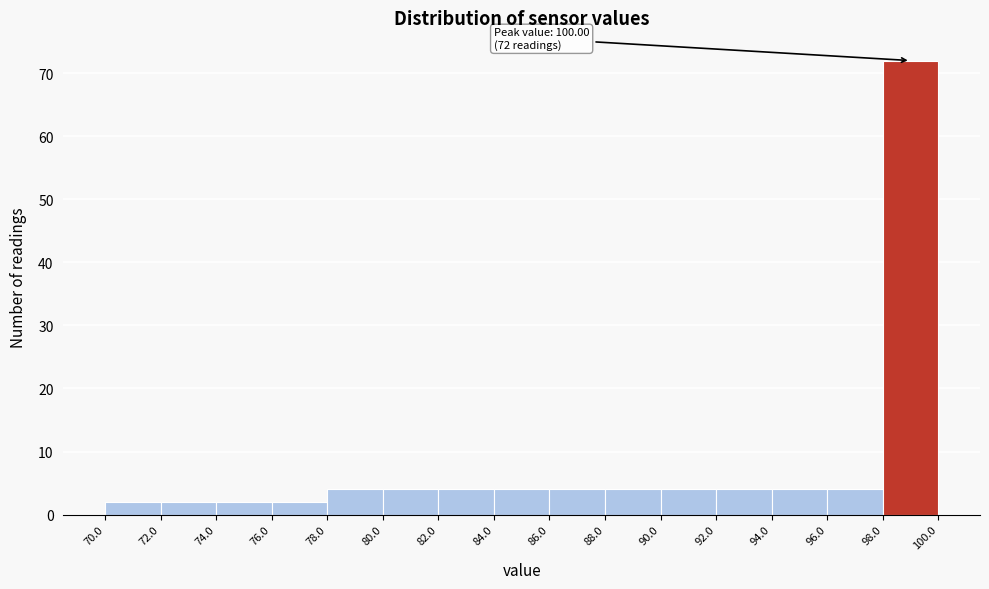

Which range on the x-axis has the tallest bar?

98.0 to 100.0